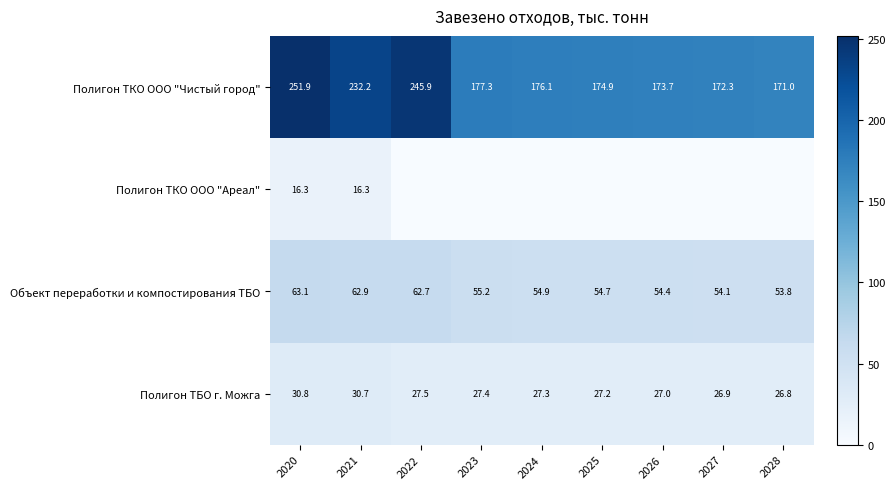

At which label does Полигон ТБО г. Можга reach its peak?

2020